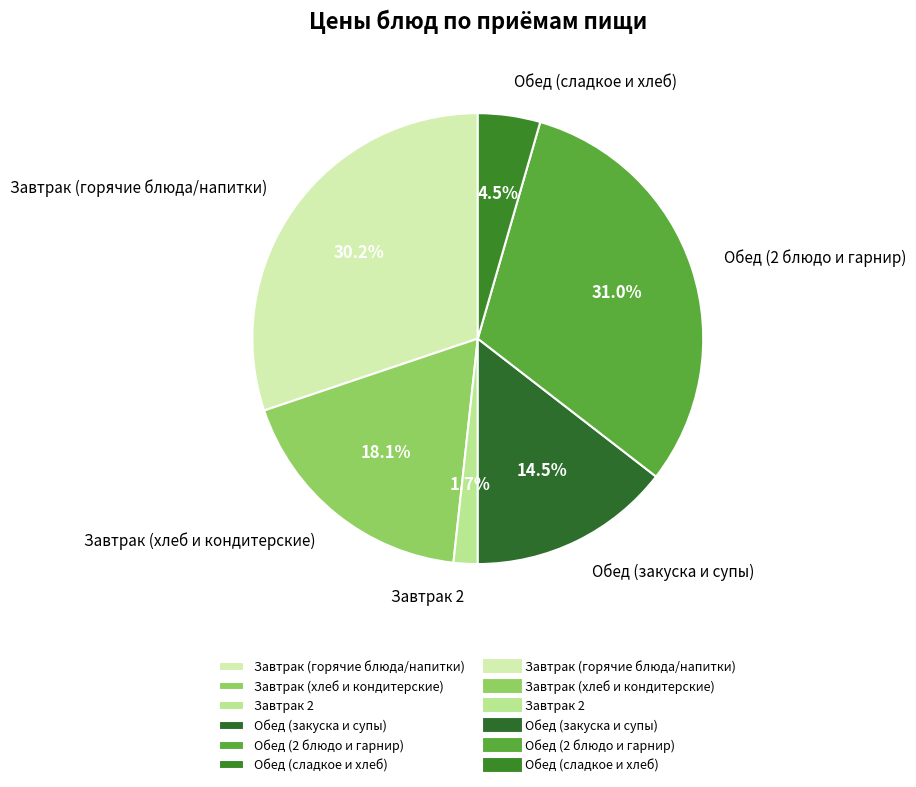

Which category has the smallest portion of the pie?

Завтрак 2